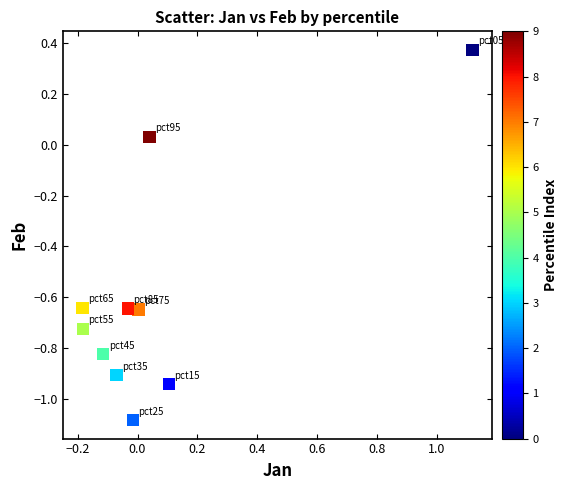

What is the range of Y values (max minus min)?

1.5